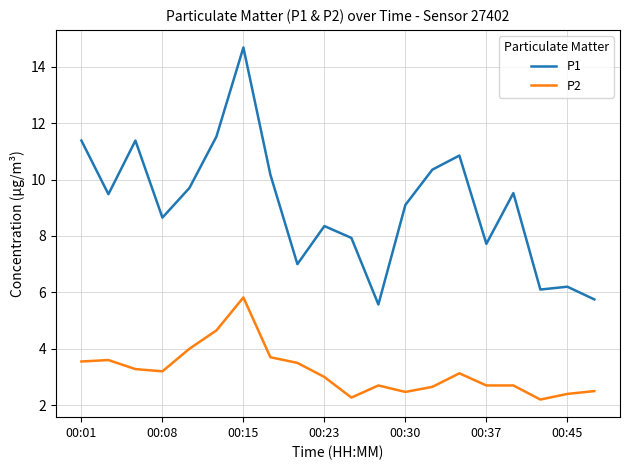

Is this an area chart (filled region under the line)?

No